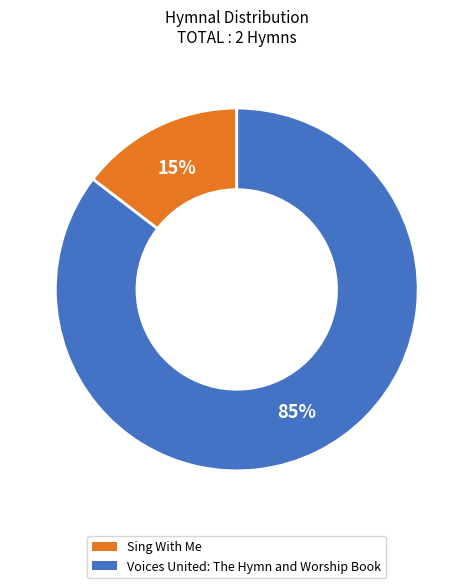

The Sing With Me slice represents 15% of the pie. True or false?

True